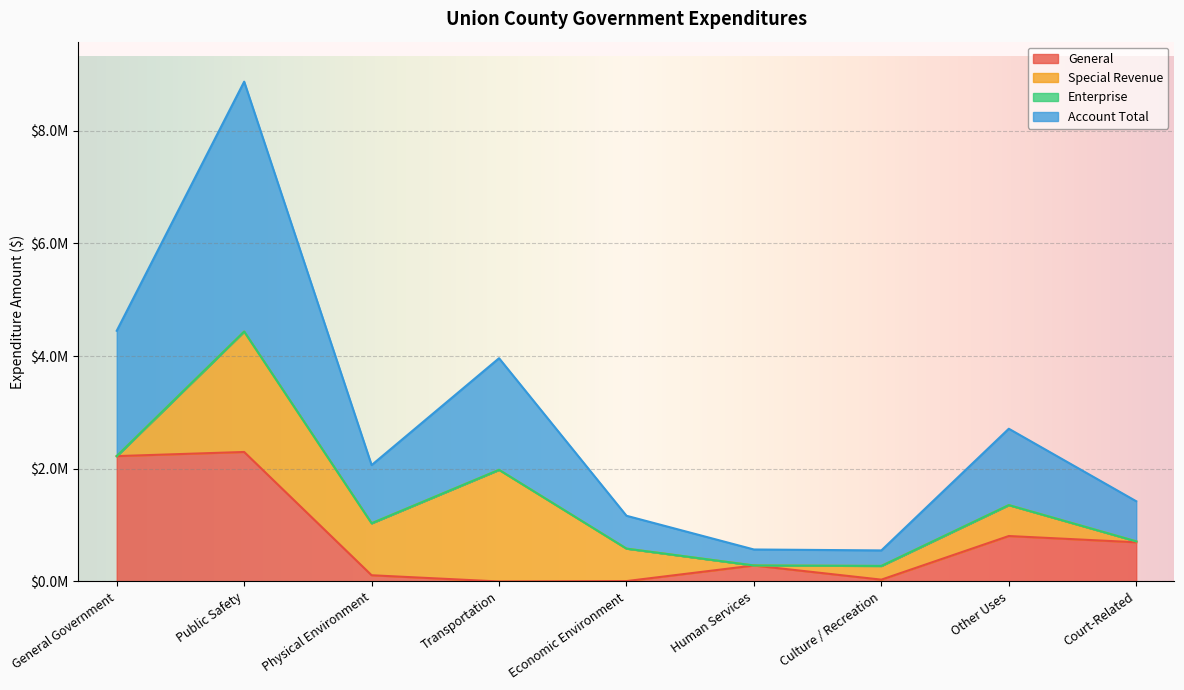

How many interior local peaks does the General series have?

3